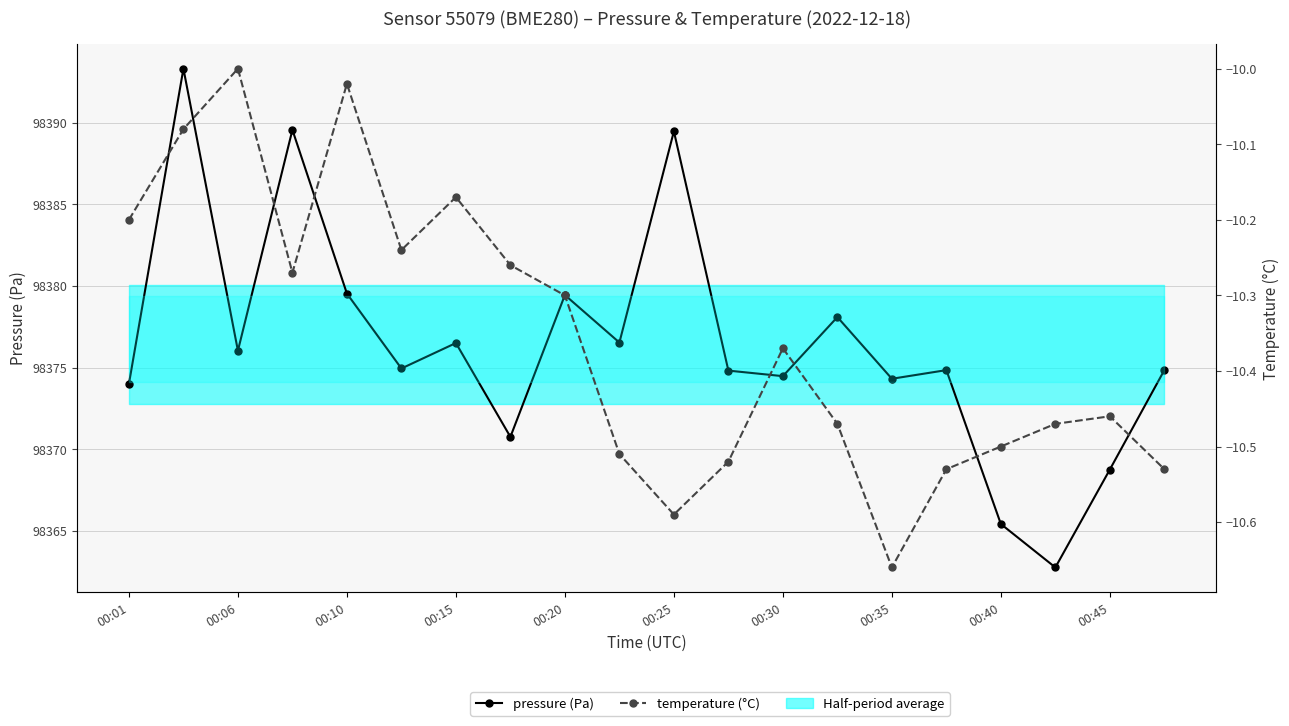

Which series has the largest range (max minus min)?

pressure